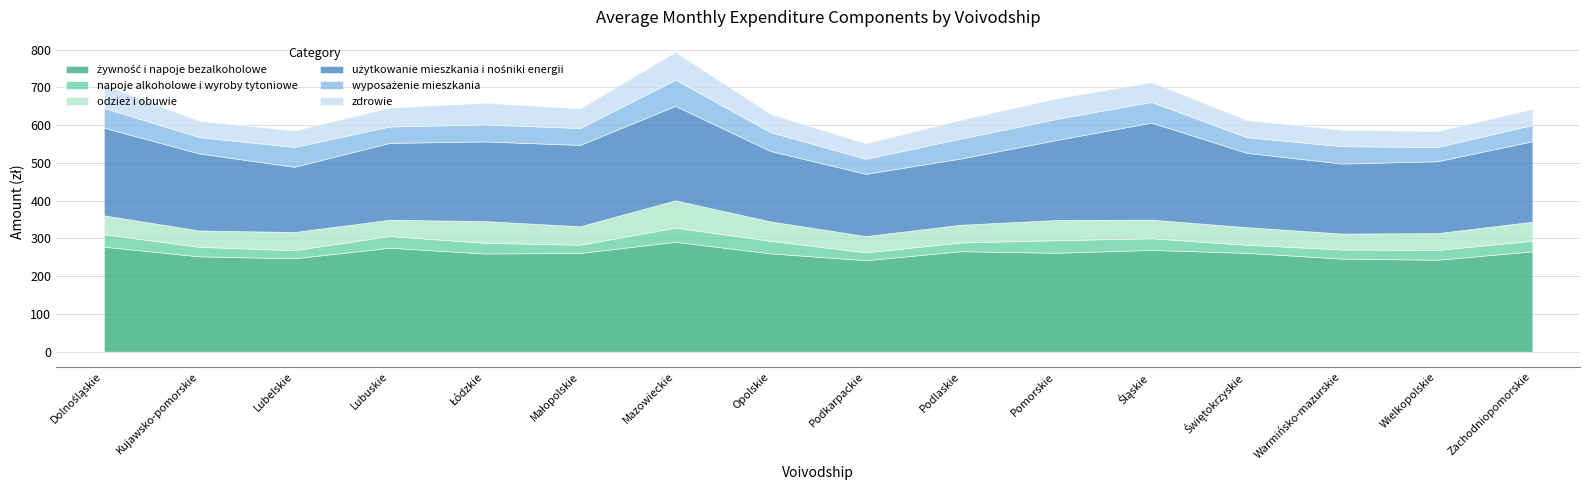

Is the value of zdrowie at Pomorskie greater than the value of żywność i napoje bezalkoholowe at Opolskie?

No